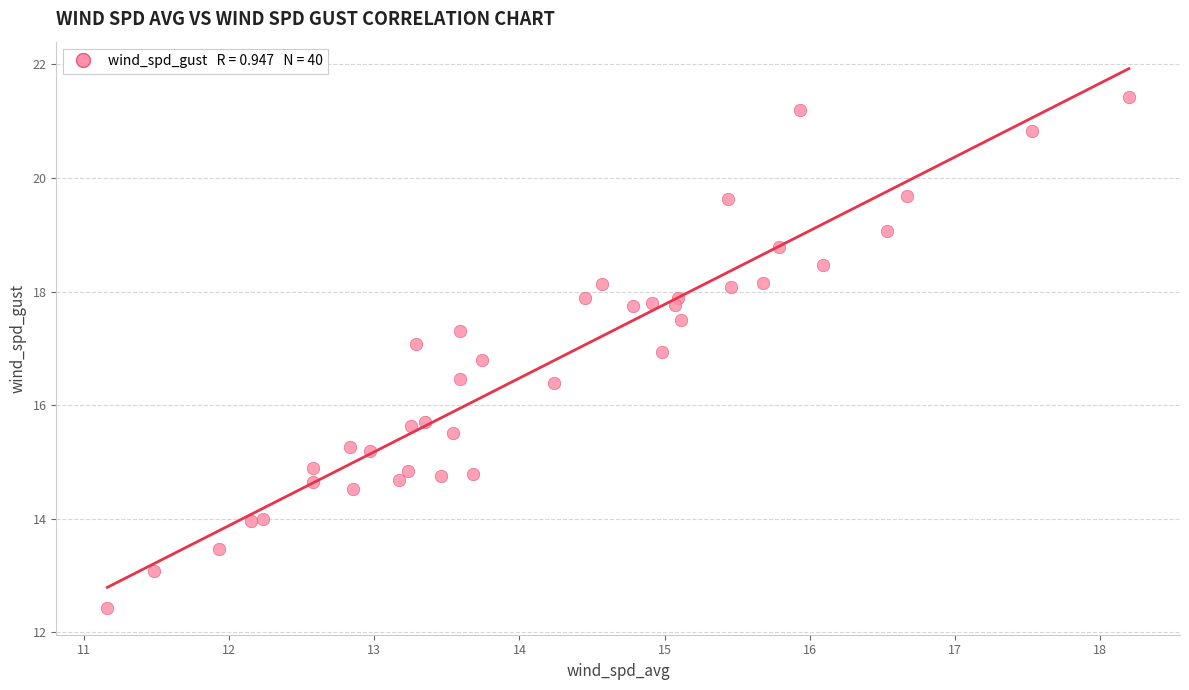

What is the range of X values (max minus min)?

7.0